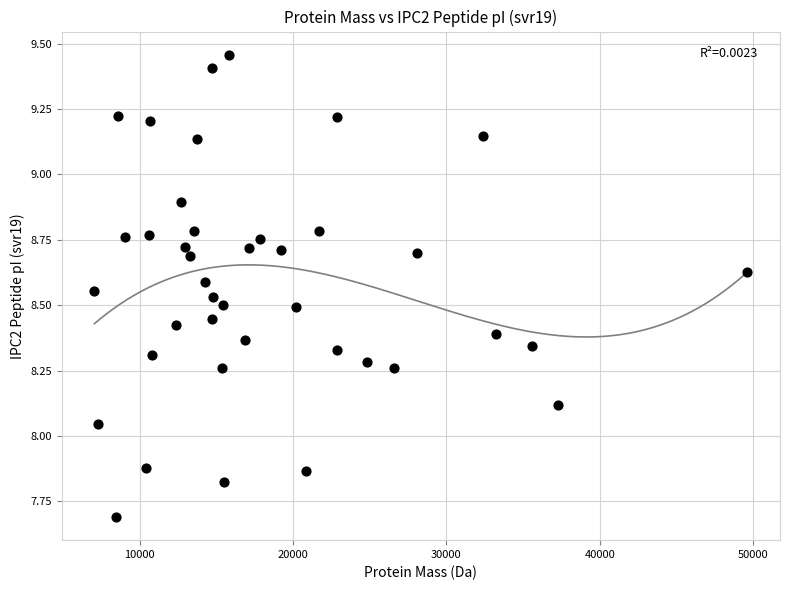

What is the range of X values (max minus min)?

42593.7